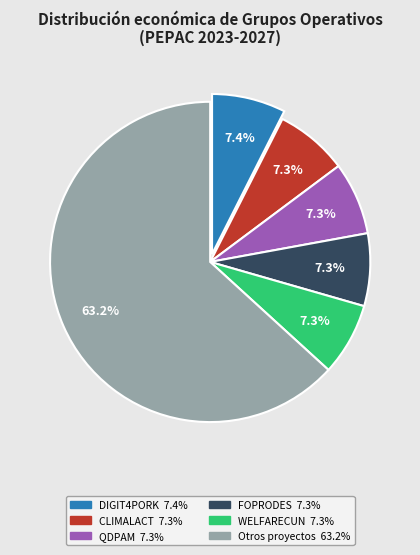

Count the number of slices in the pie.

6